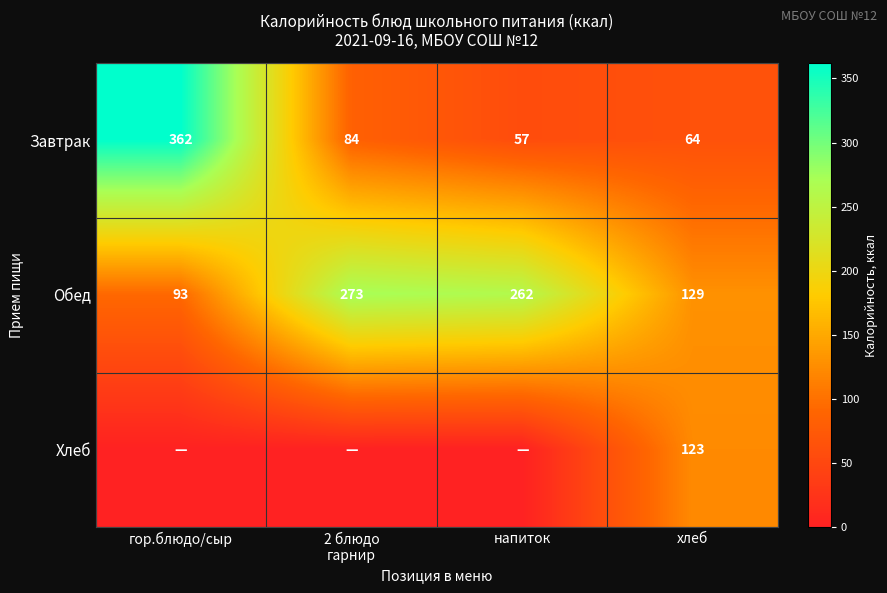

Rank the series at хлеб from highest to lowest value.

Обед, Хлеб, Завтрак